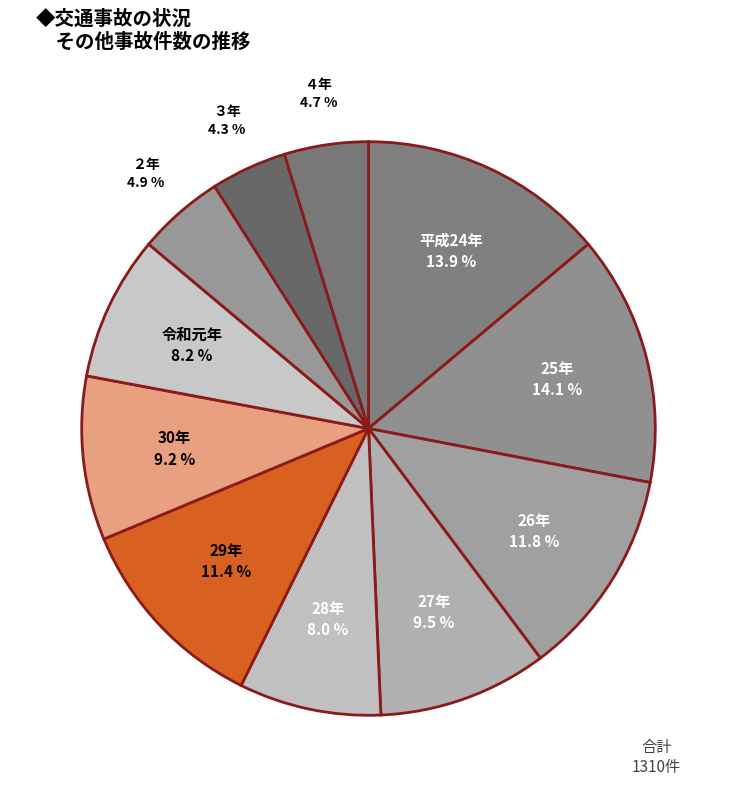

How many segments does this pie chart have?

11